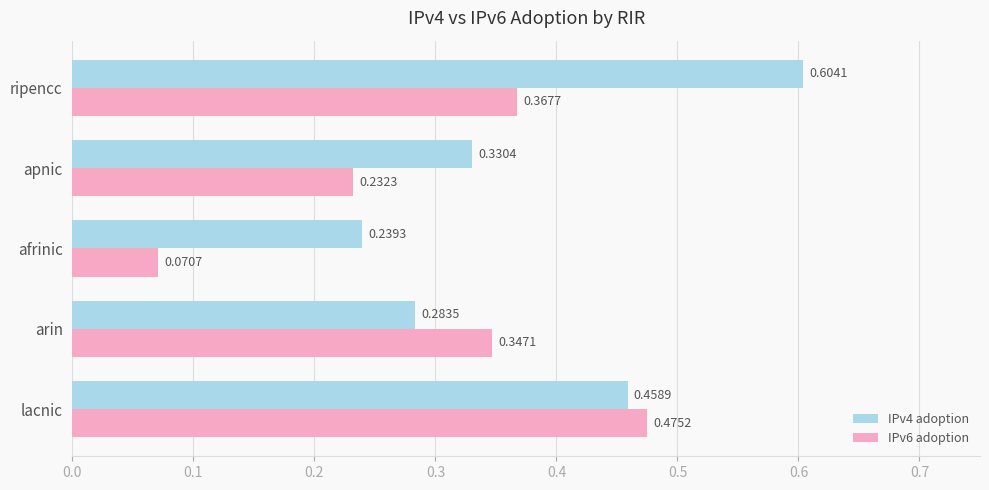

Which series has the widest spread of values?

IPv6 adoption